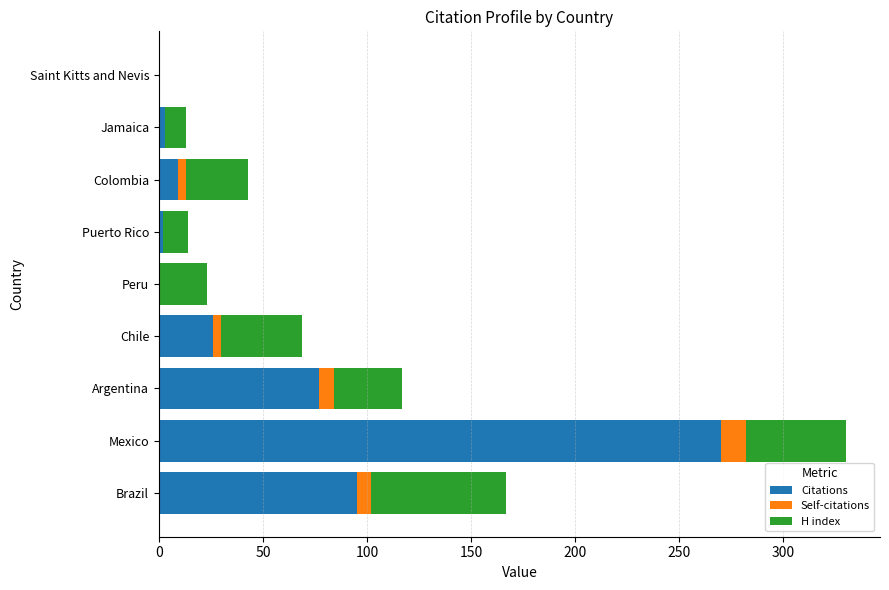

What is the highest value of the Citations series?

270